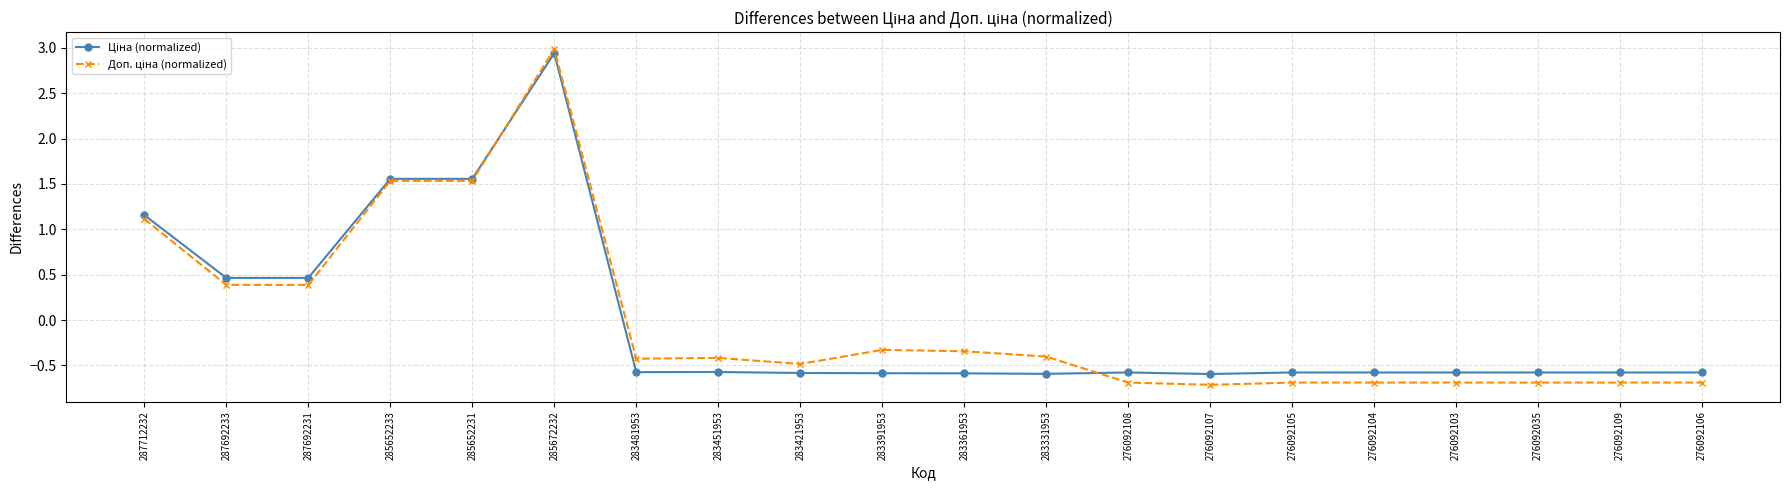

How many lines are shown in the chart?

2